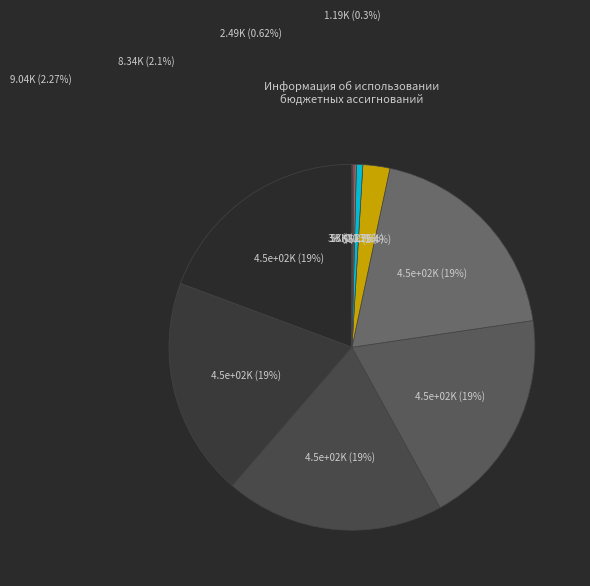

To the nearest percent, what is the average slice percentage?

10%